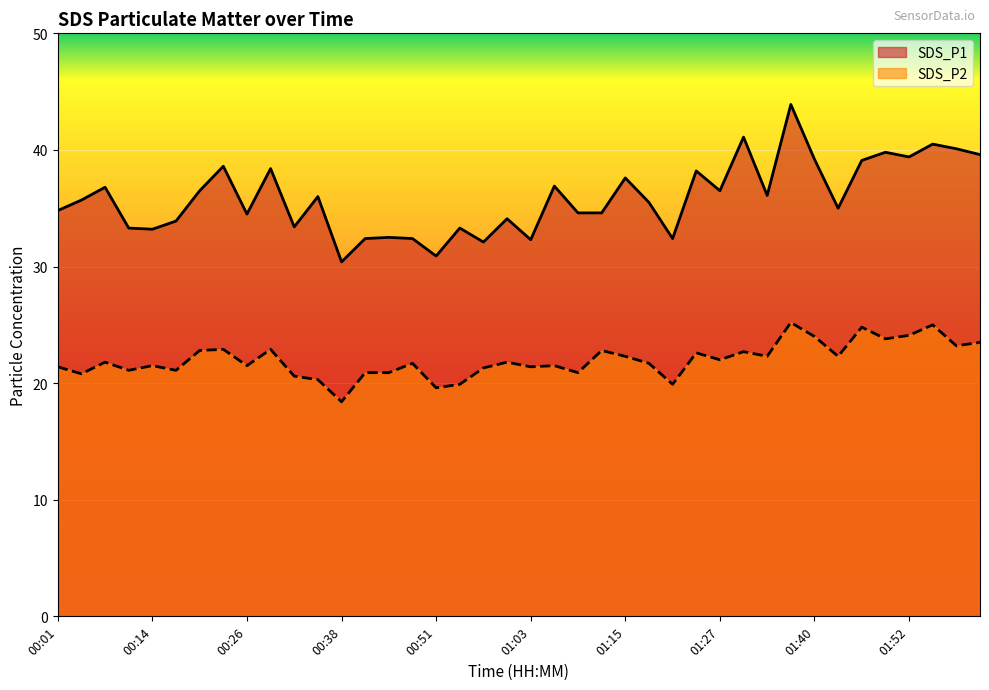

True or false: SDS_P2 and SDS_P1 intersect in this chart.

False